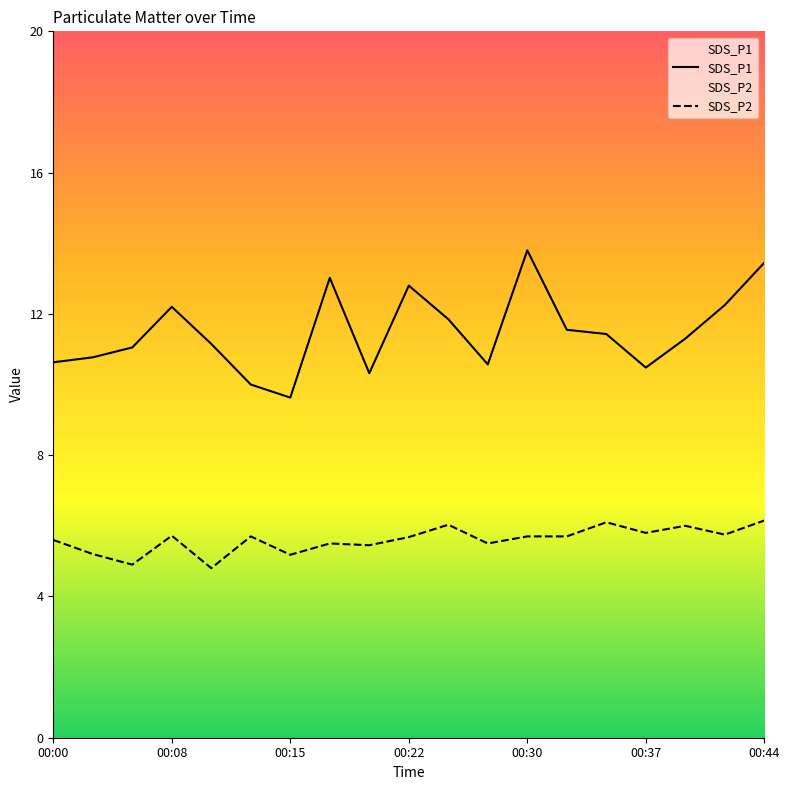

Which label corresponds to the largest value in the chart?

00:30